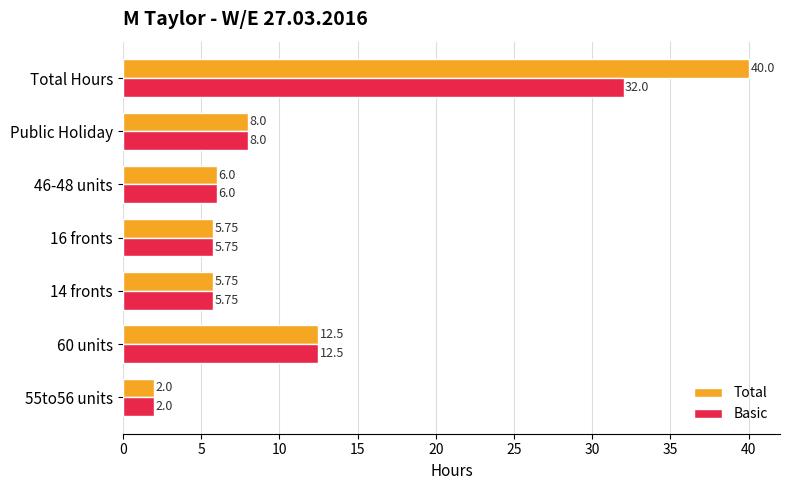

Where is Total nearest to the value 21?

60 units